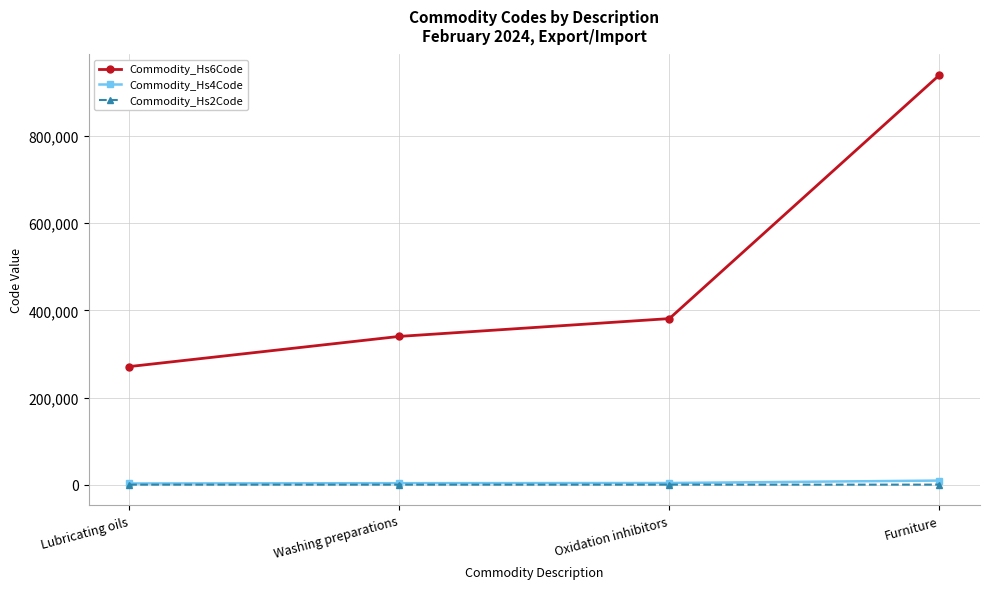

What is the sum of all Commodity_Hs4Code values?

19326